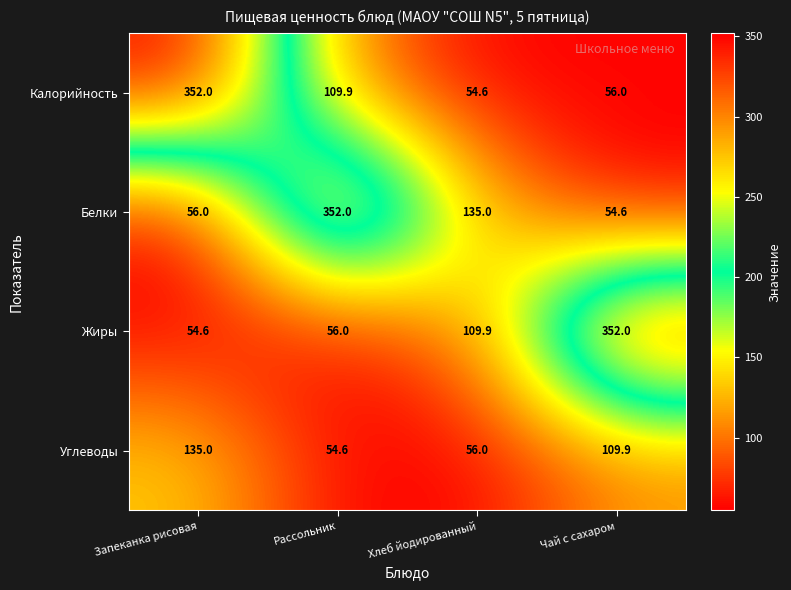

At which category is the sum across all series the highest?

Запеканка рисовая